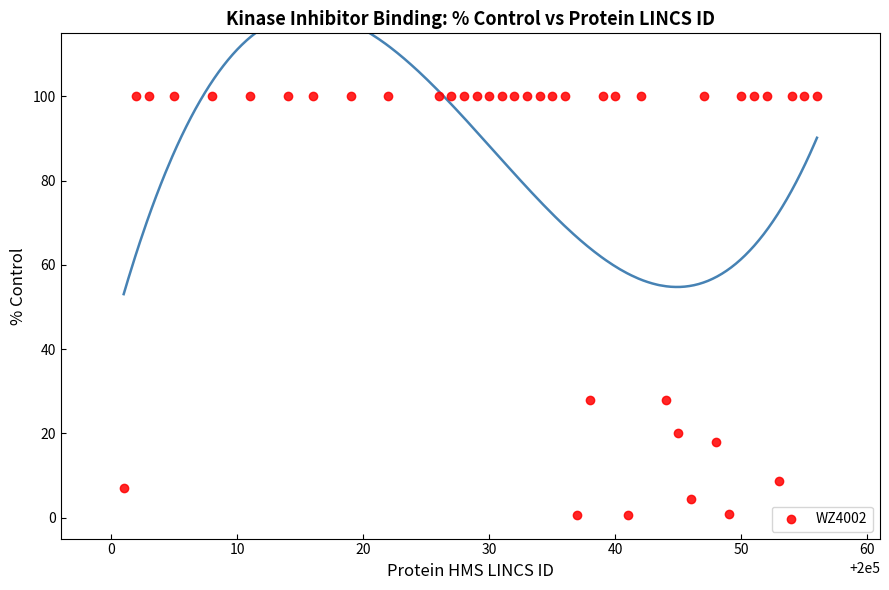

What is the range of Y values (max minus min)?

99.3